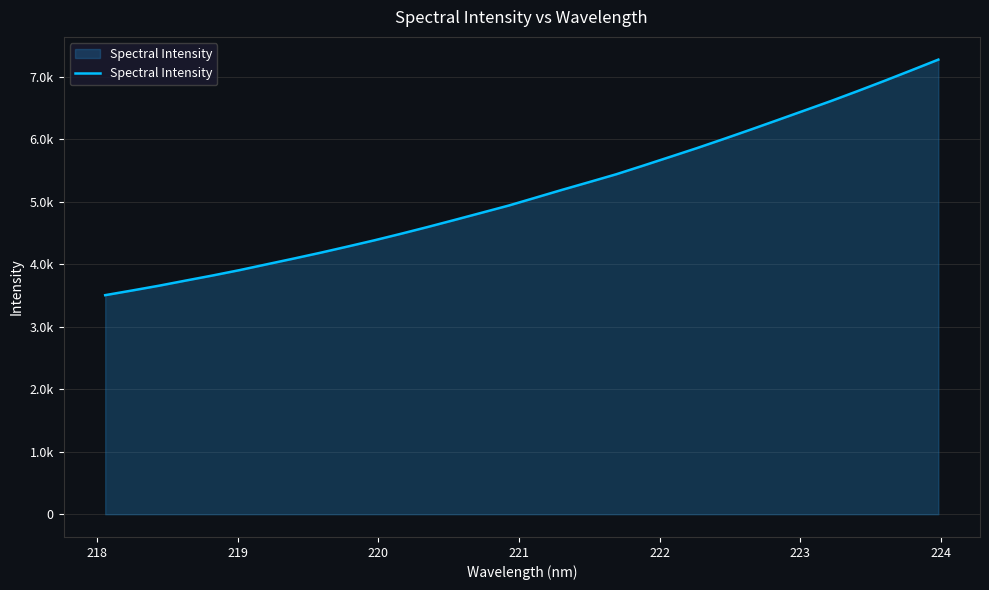

Does the chart display data point markers on the line(s)?

No